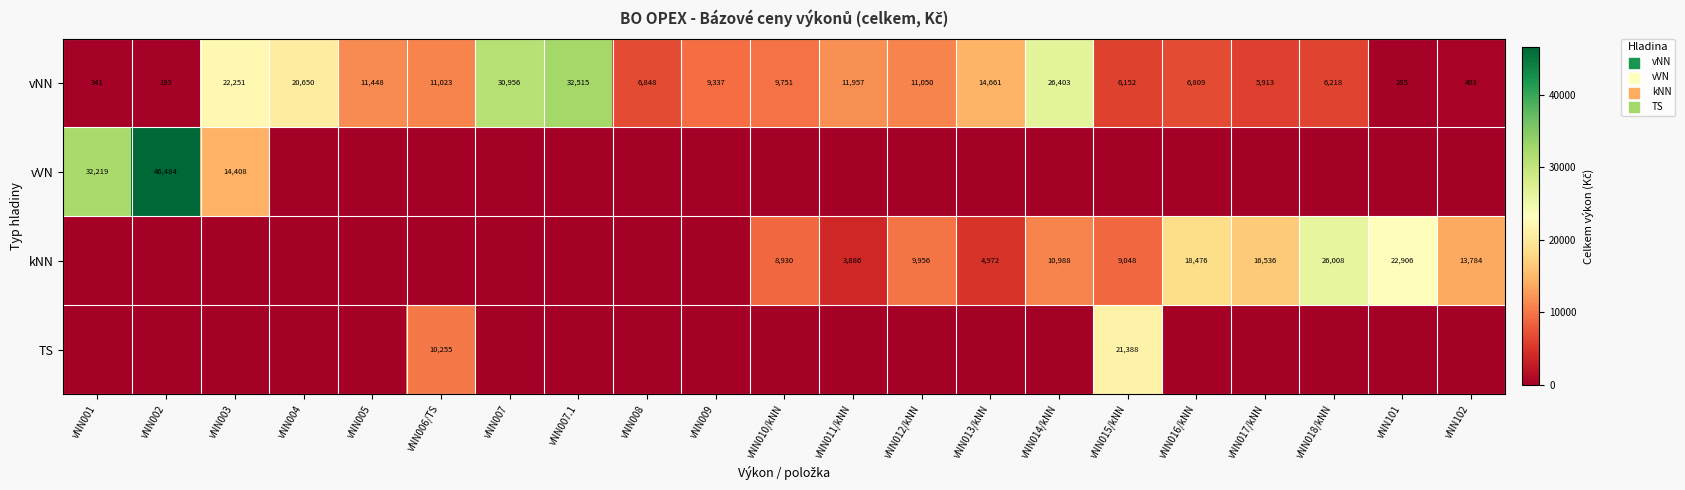

Is it true that vNN equals 22251 at vNN003?

True